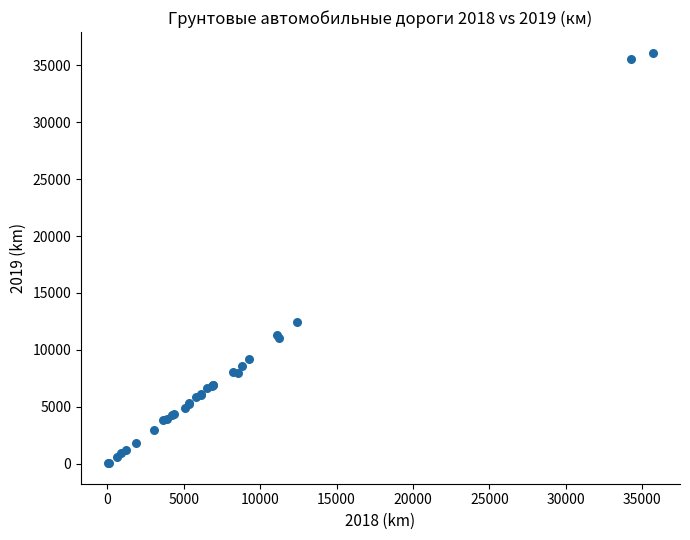

What Y value in the scatter plot is closest to 18081?

12435.5